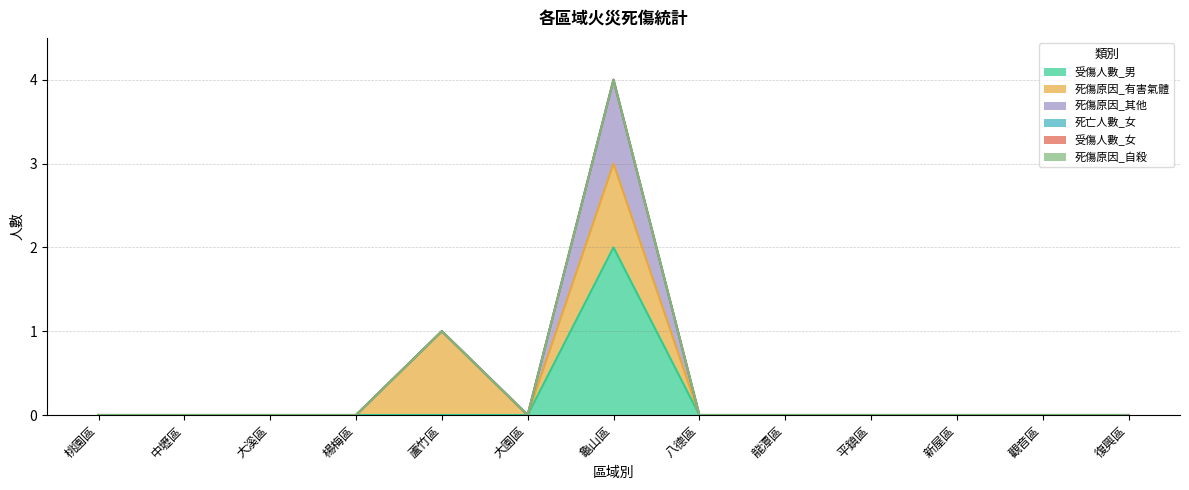

True or false: 受傷人數_男 and 受傷人數_女 intersect in this chart.

False